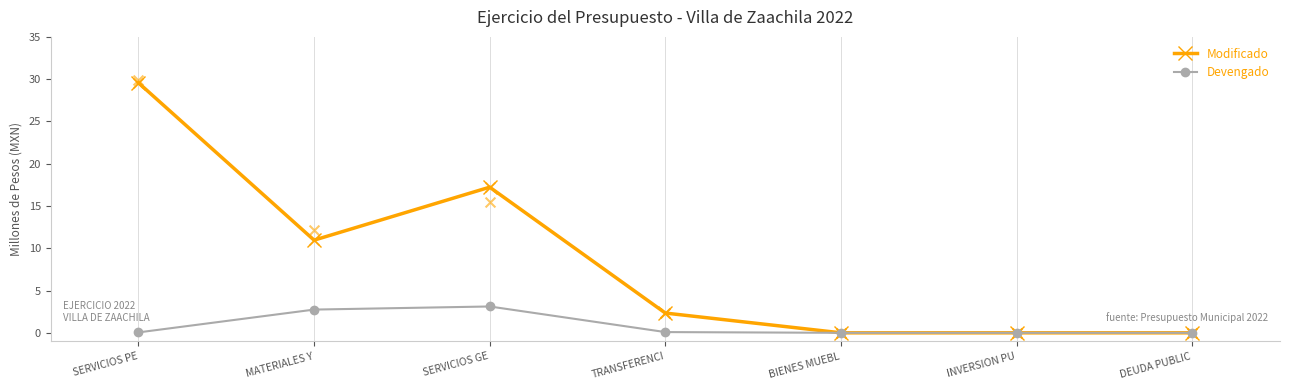

Which series has the largest total across all categories?

Modificado